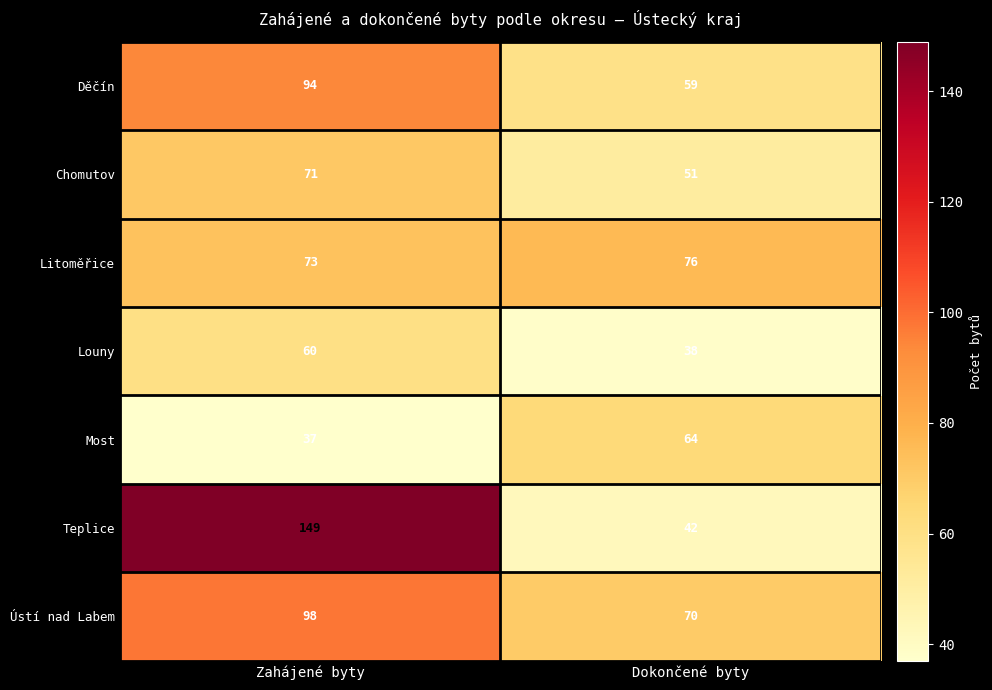

Between Zahájené byty and Dokončené byty, which series saw the biggest shift?

Teplice